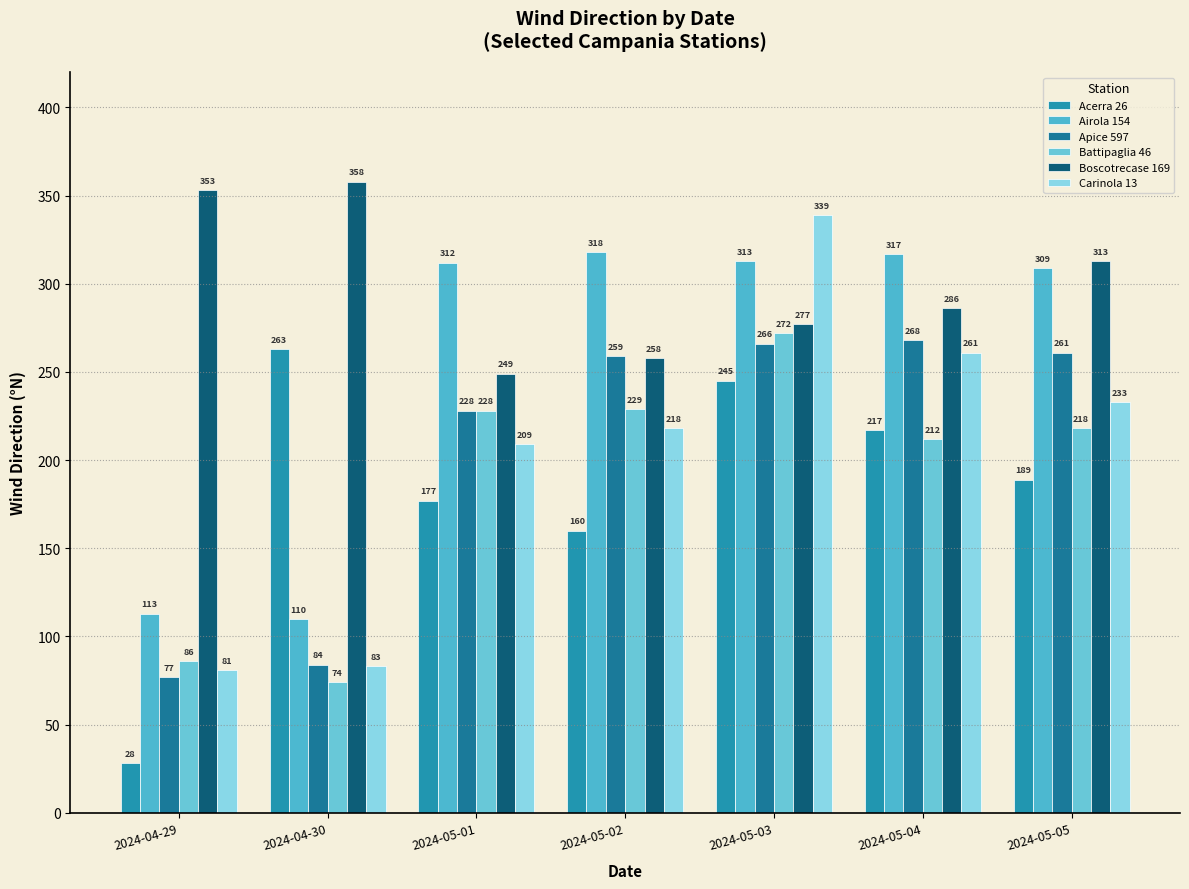

What position from the left is 2024-05-04?

6